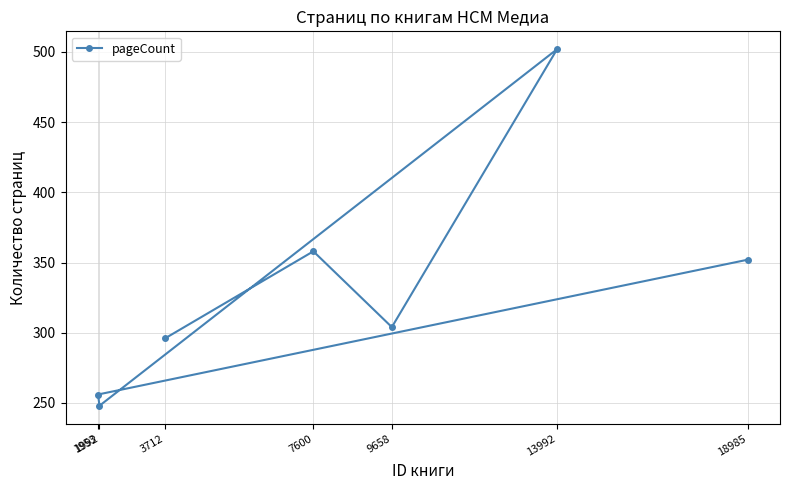

At which category does the chart reach its peak across all series?

13992